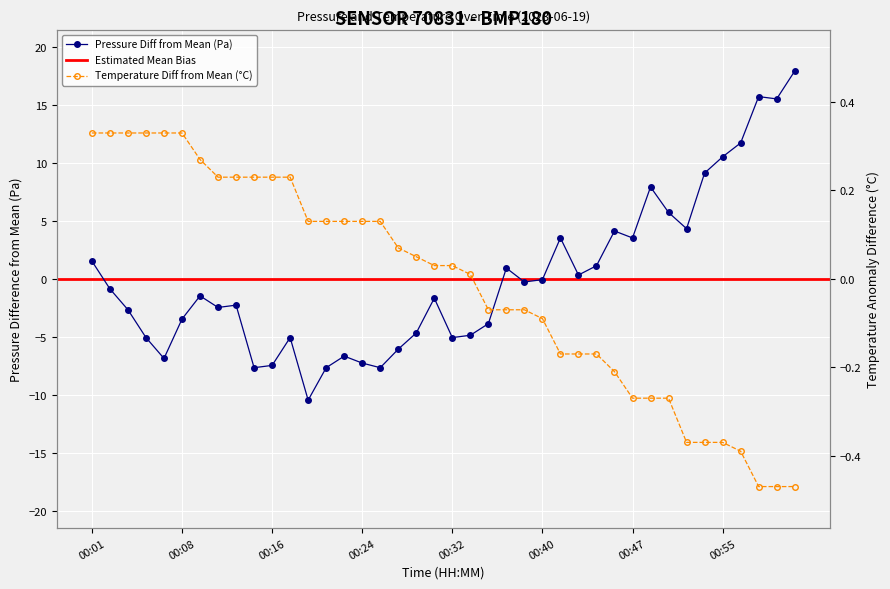

Reading left to right, what are all the values shown in this chart?

pressure: 00:01=1.5	00:02=-0.9	00:04=-2.7	00:05=-5.1	00:07=-6.9	00:08=-3.5	00:10=-1.5	00:12=-2.5	00:13=-2.3	00:15=-7.7	00:16=-7.5	00:18=-5.1	00:19=-10.5	00:21=-7.7	00:22=-6.7	00:24=-7.3	00:25=-7.7	00:27=-6.1	00:29=-4.7	00:30=-1.7	00:32=-5.1	00:33=-4.9	00:35=-3.9	00:36=0.9	00:38=-0.3	00:40=-0.1	00:41=3.5	00:43=0.3	00:44=1.1	00:46=4.1	00:47=3.5	00:49=7.9	00:50=5.7	00:52=4.3	00:53=9.1	00:55=10.5	00:57=11.7	00:58=15.7	01:00=15.5	01:01=17.9
temperature: 00:01=0.3	00:02=0.3	00:04=0.3	00:05=0.3	00:07=0.3	00:08=0.3	00:10=0.3	00:12=0.2	00:13=0.2	00:15=0.2	00:16=0.2	00:18=0.2	00:19=0.1	00:21=0.1	00:22=0.1	00:24=0.1	00:25=0.1	00:27=0.1	00:29=0.1	00:30=0.0	00:32=0.0	00:33=0.0	00:35=-0.1	00:36=-0.1	00:38=-0.1	00:40=-0.1	00:41=-0.2	00:43=-0.2	00:44=-0.2	00:46=-0.2	00:47=-0.3	00:49=-0.3	00:50=-0.3	00:52=-0.4	00:53=-0.4	00:55=-0.4	00:57=-0.4	00:58=-0.5	01:00=-0.5	01:01=-0.5